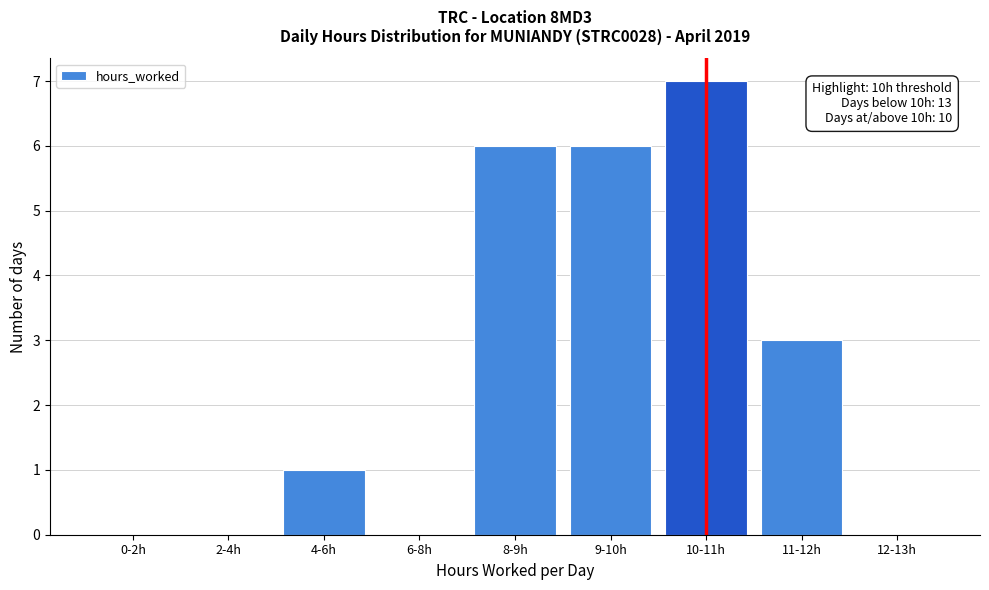

Reading right to left, extract all data points from this chart.

12-13h=0	11-12h=3	10-11h=7	9-10h=6	8-9h=6	6-8h=0	4-6h=1	2-4h=0	0-2h=0